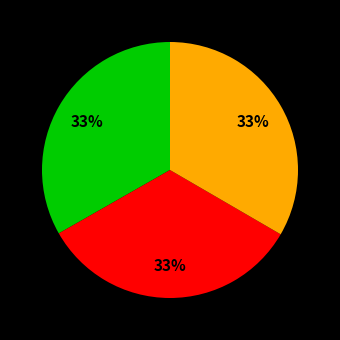

Does any single category account for the majority?

No